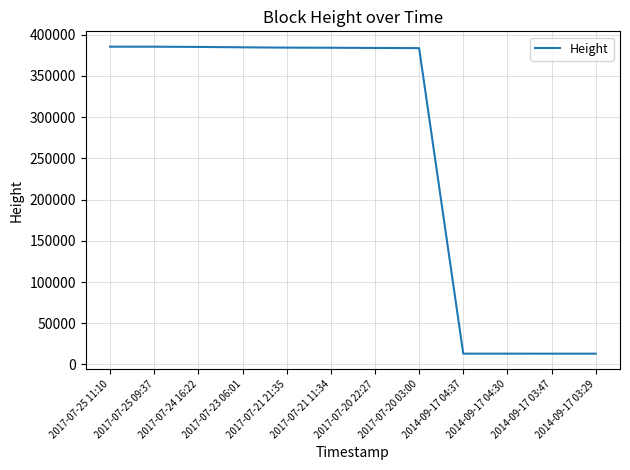

What is the smallest value displayed?

13104